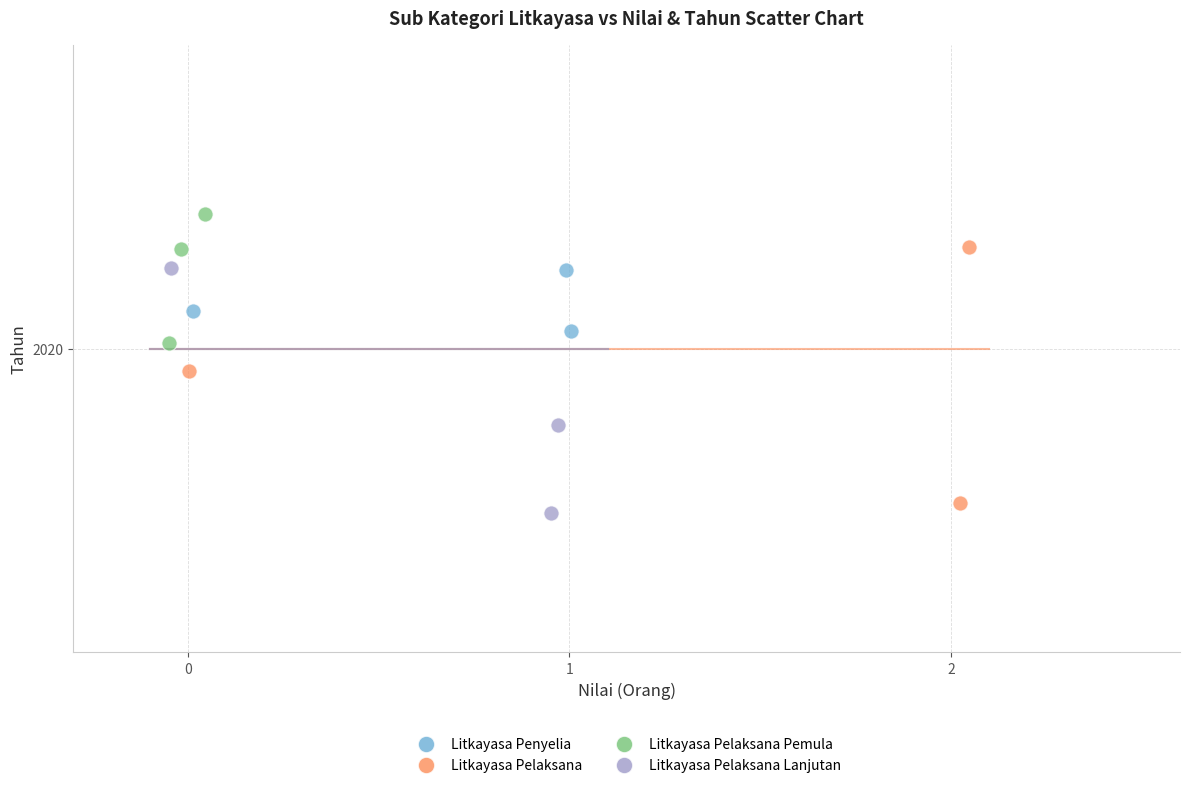

Which series reaches the maximum Y coordinate?

Litkayasa Pelaksana Pemula